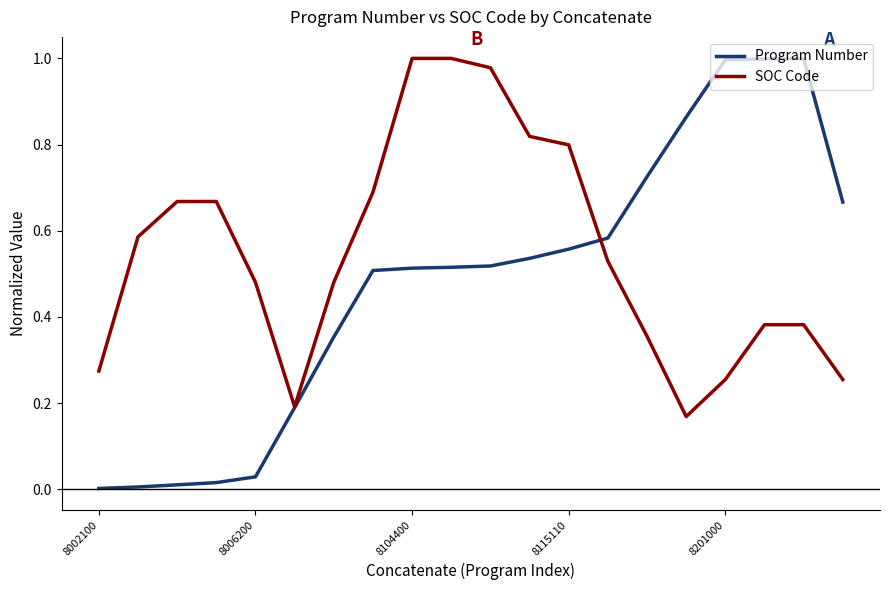

Which series has the widest spread of values?

Program Number